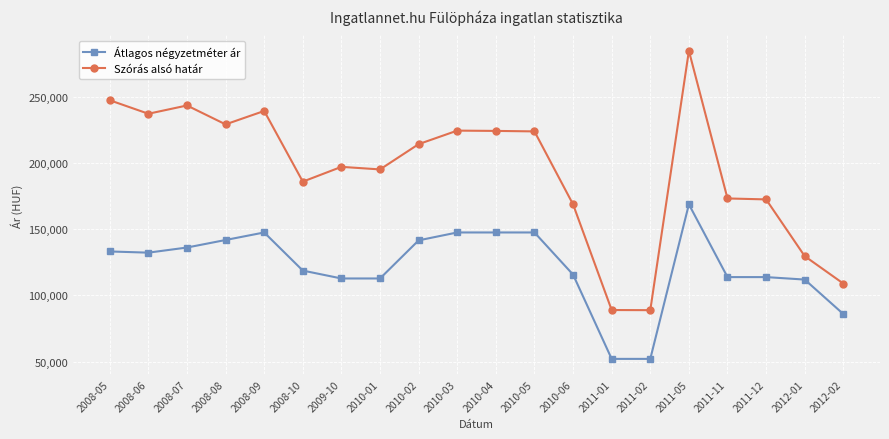

Does the chart have visible grid lines?

Yes